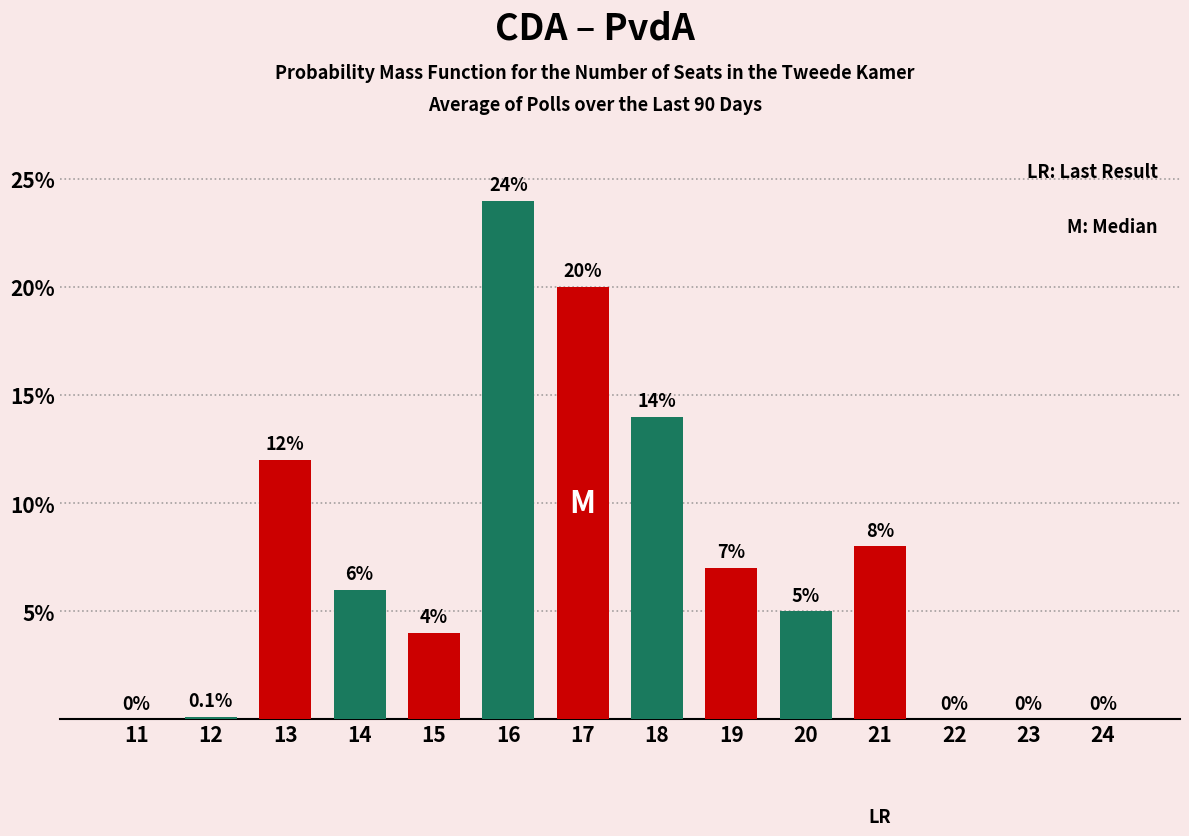

True or false: the data shows 8.4 at 24.

False